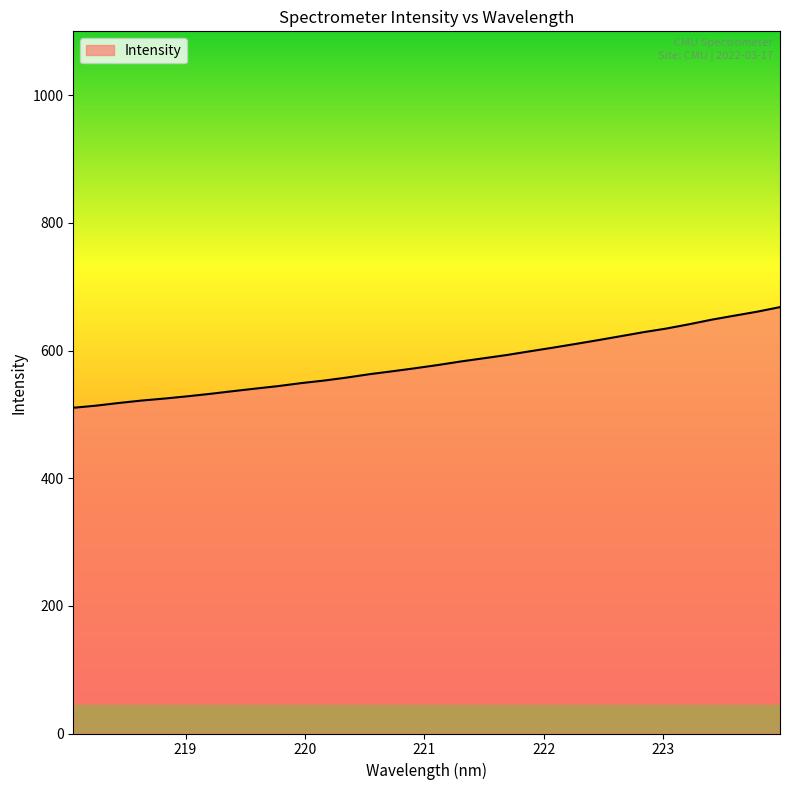

What is the smallest value displayed?

510.3